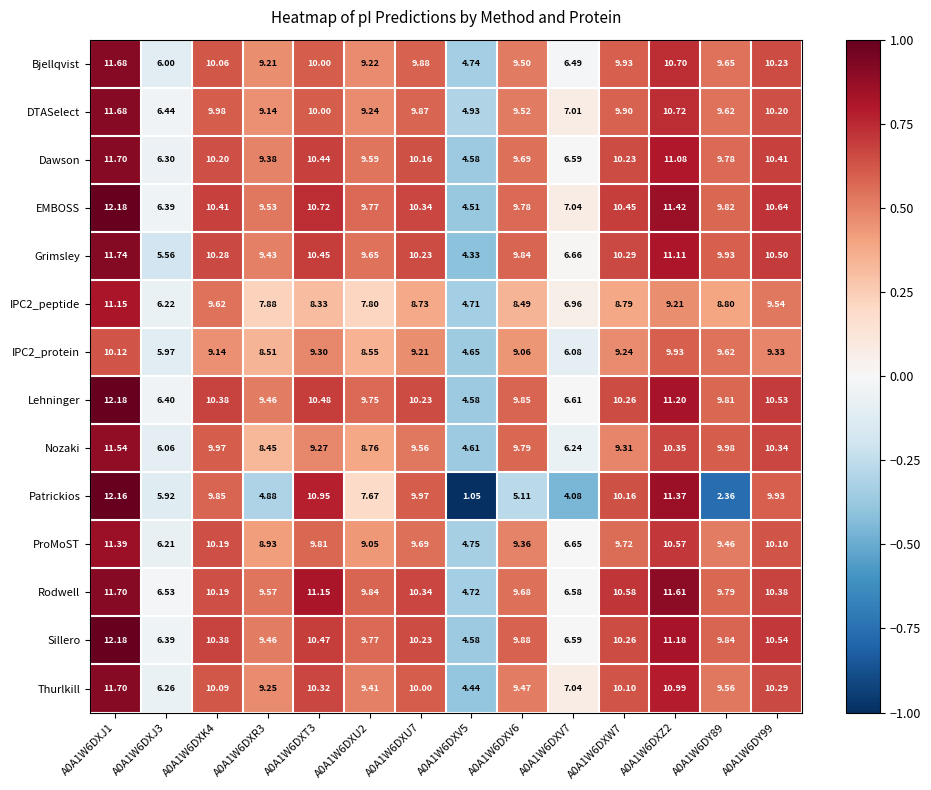

Which category has the lowest value across all series?

A0A1W6DXV5